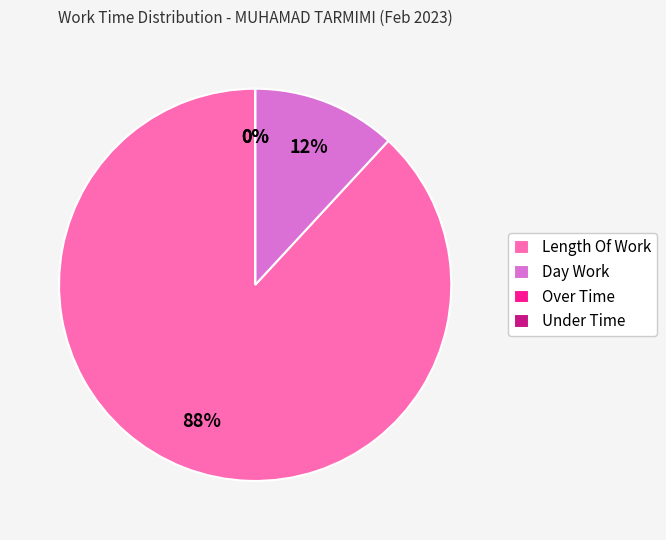

Which slice is the largest?

Length Of Work